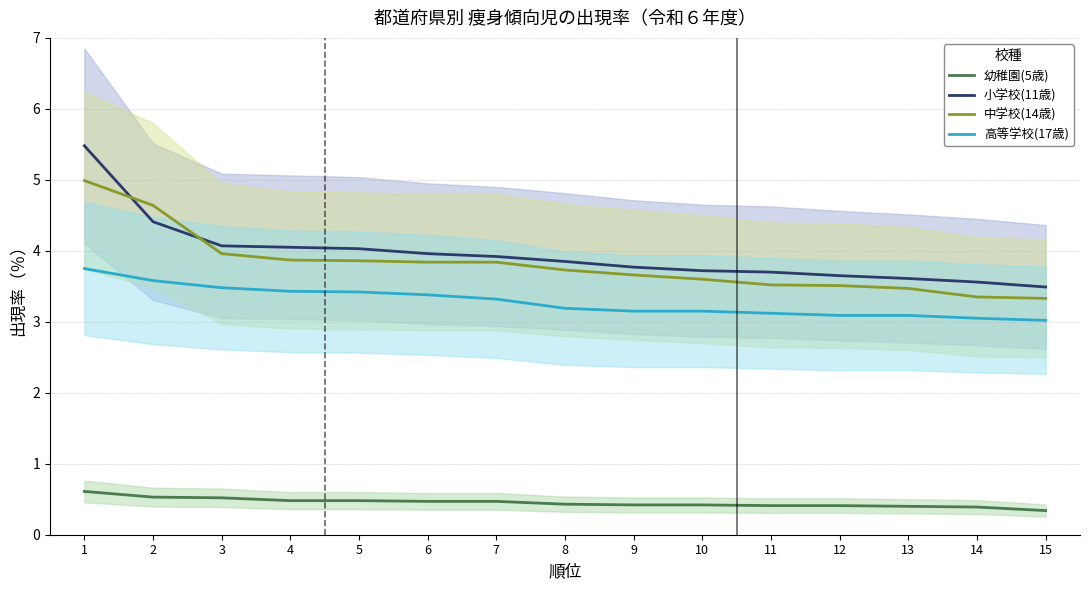

What is the approximate value of 高等学校(17歳) at 11?

3.1